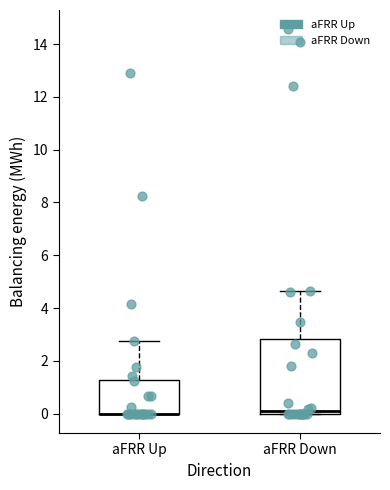

Reading left to right, transcribe this box plot: for each box, give where its median line is, the range the box spans, and where its two whiskers end, as read against the y-axis. The values are not printed on the chart, so give them approximately, as read against the axis.

aFRR Up: median 0.0 (drawn on the box's lower edge), box 0.0 to 1.2, whiskers 0.0 to 2.8
aFRR Down: median 0.0 (just above the box's lower edge), box 0.0 to 2.8, whiskers 0.0 to 4.6